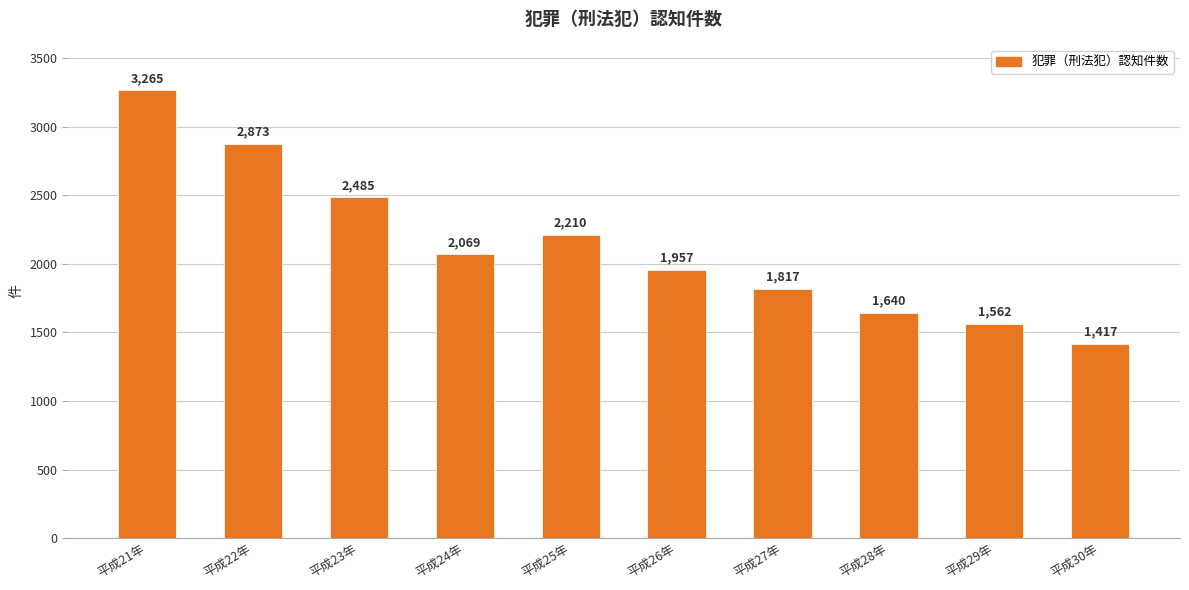

Reading right to left, what are all the values shown in this chart?

1417	1562	1640	1817	1957	2210	2069	2485	2873	3265